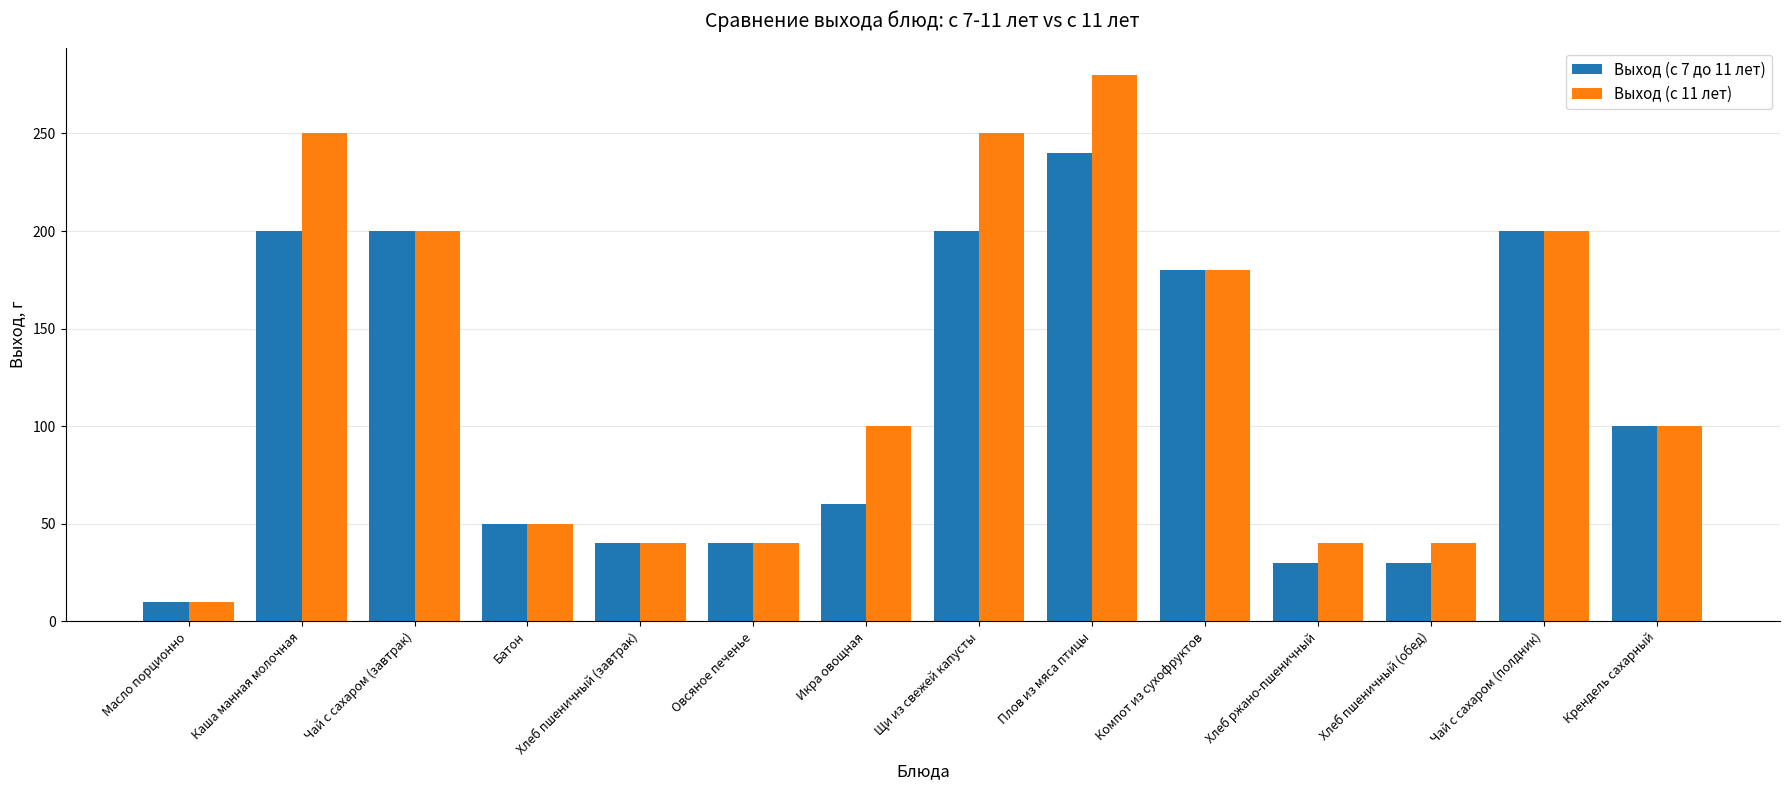

Which series has the largest total across all categories?

Выход (с 11 лет)